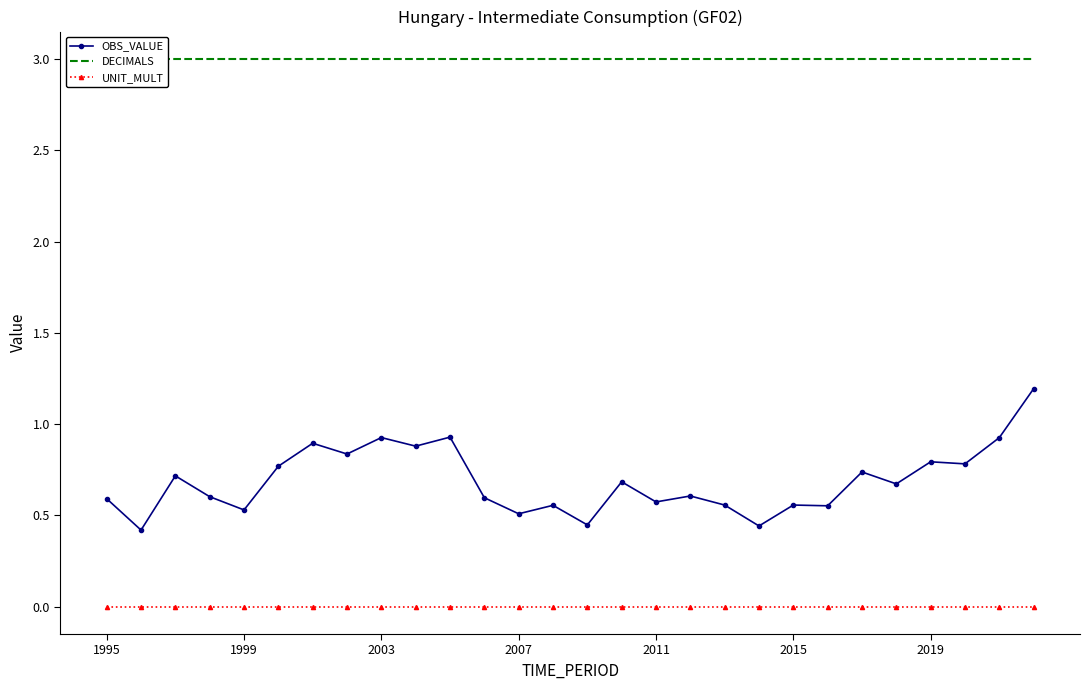

Is it true that OBS_VALUE equals 0.3 at 10?

False